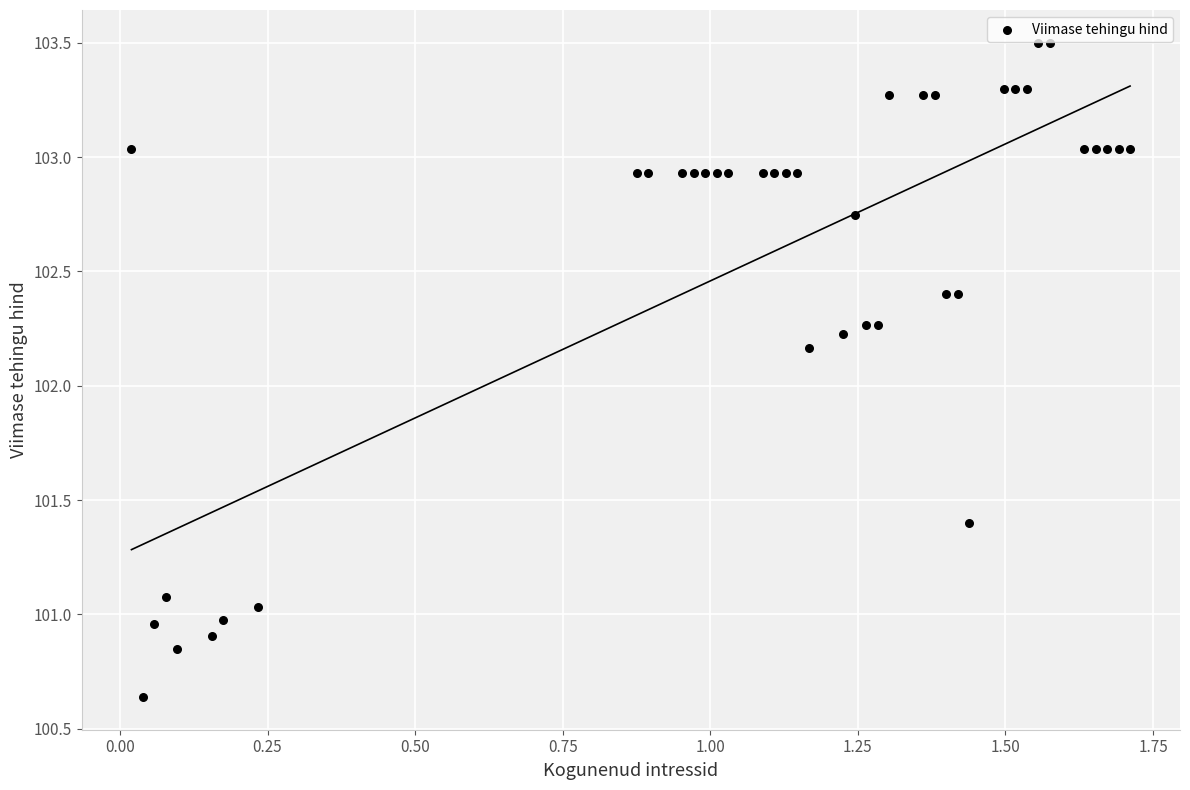

What is the range of X values (max minus min)?

1.7